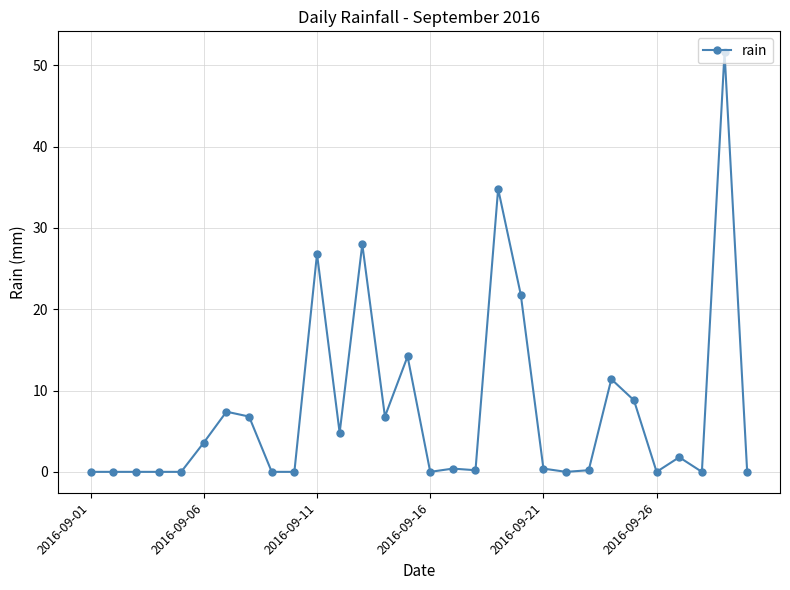

What is the average value?

7.7